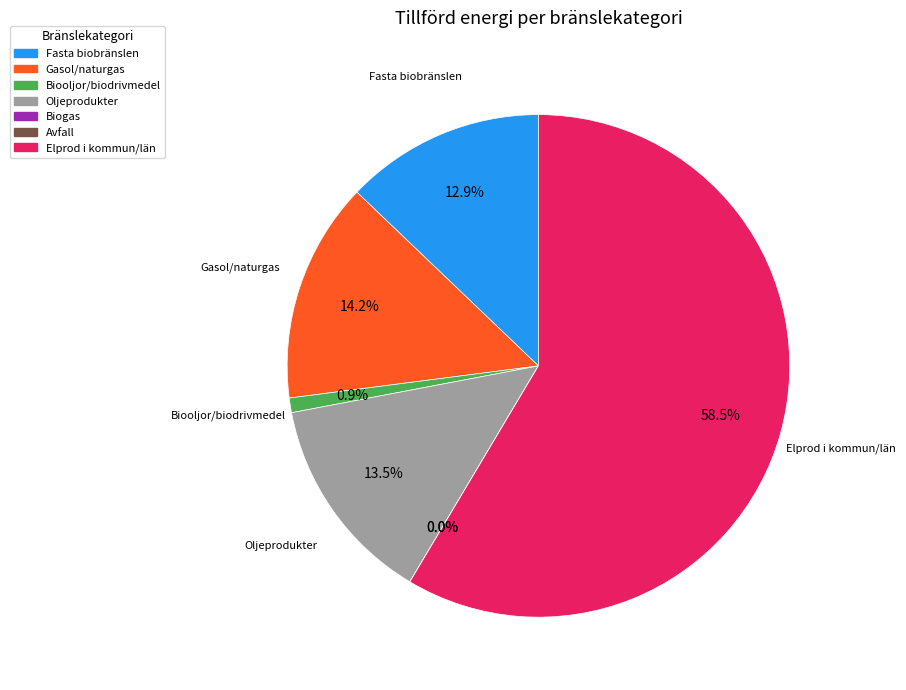

Rank the categories by value from lowest to highest.

Biogas, Avfall, Biooljor/biodrivmedel, Fasta biobränslen, Oljeprodukter, Gasol/naturgas, Elprod i kommun/län